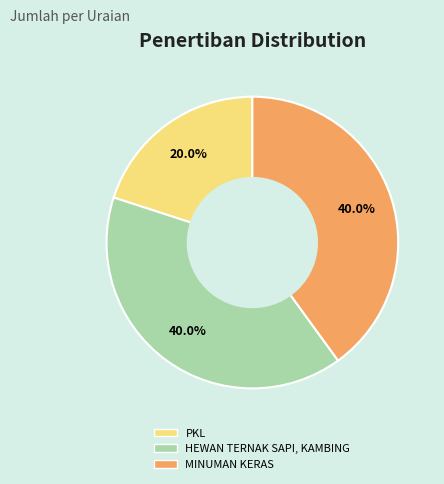

To the nearest percent, what is the combined percentage of MINUMAN KERAS and PKL?

60%